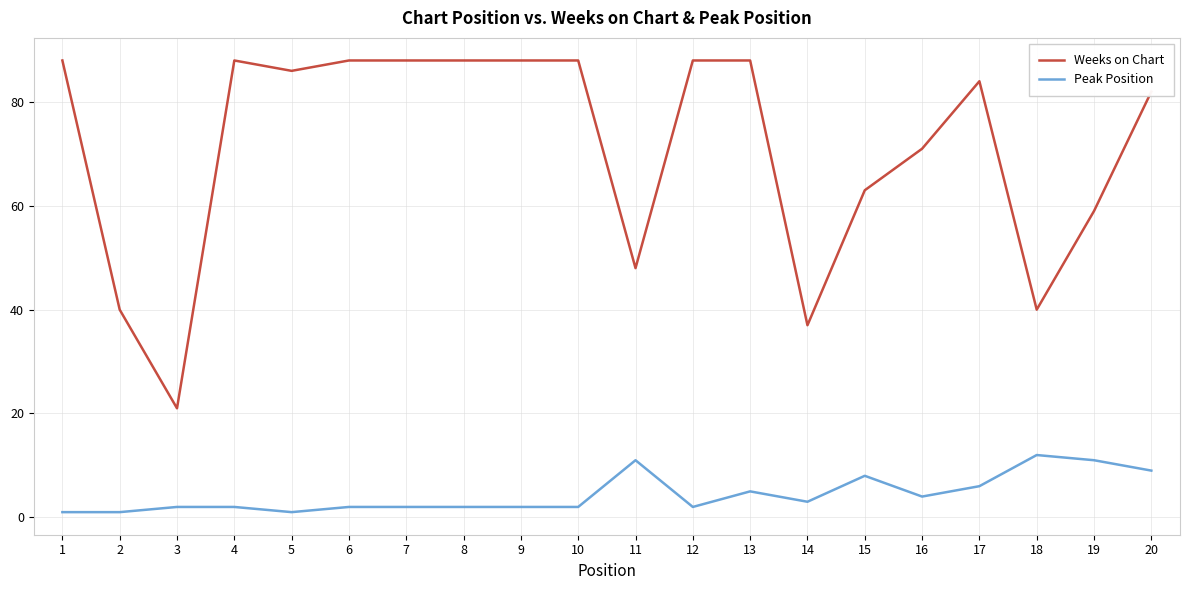

Does the chart have visible grid lines?

Yes